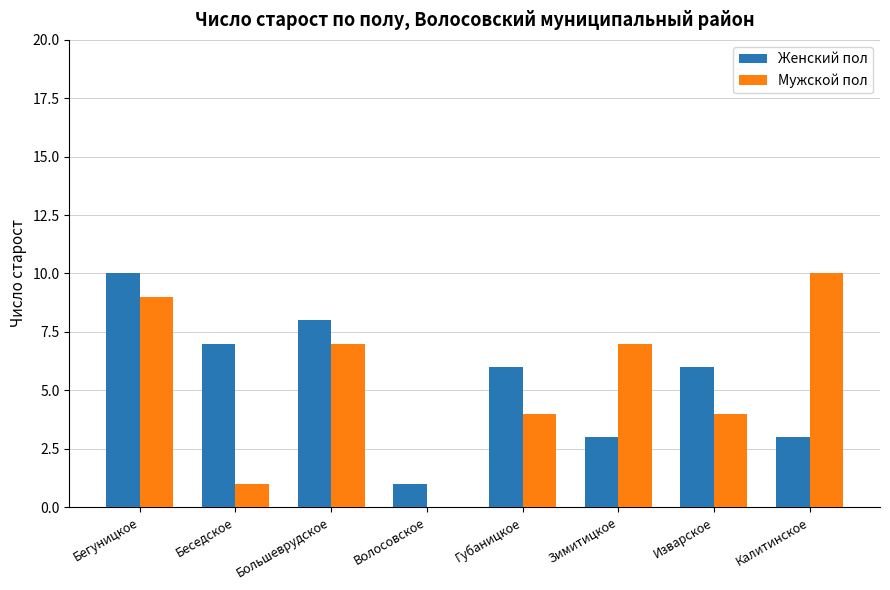

The Женский пол series shows 4 at Беседское. True or false?

False